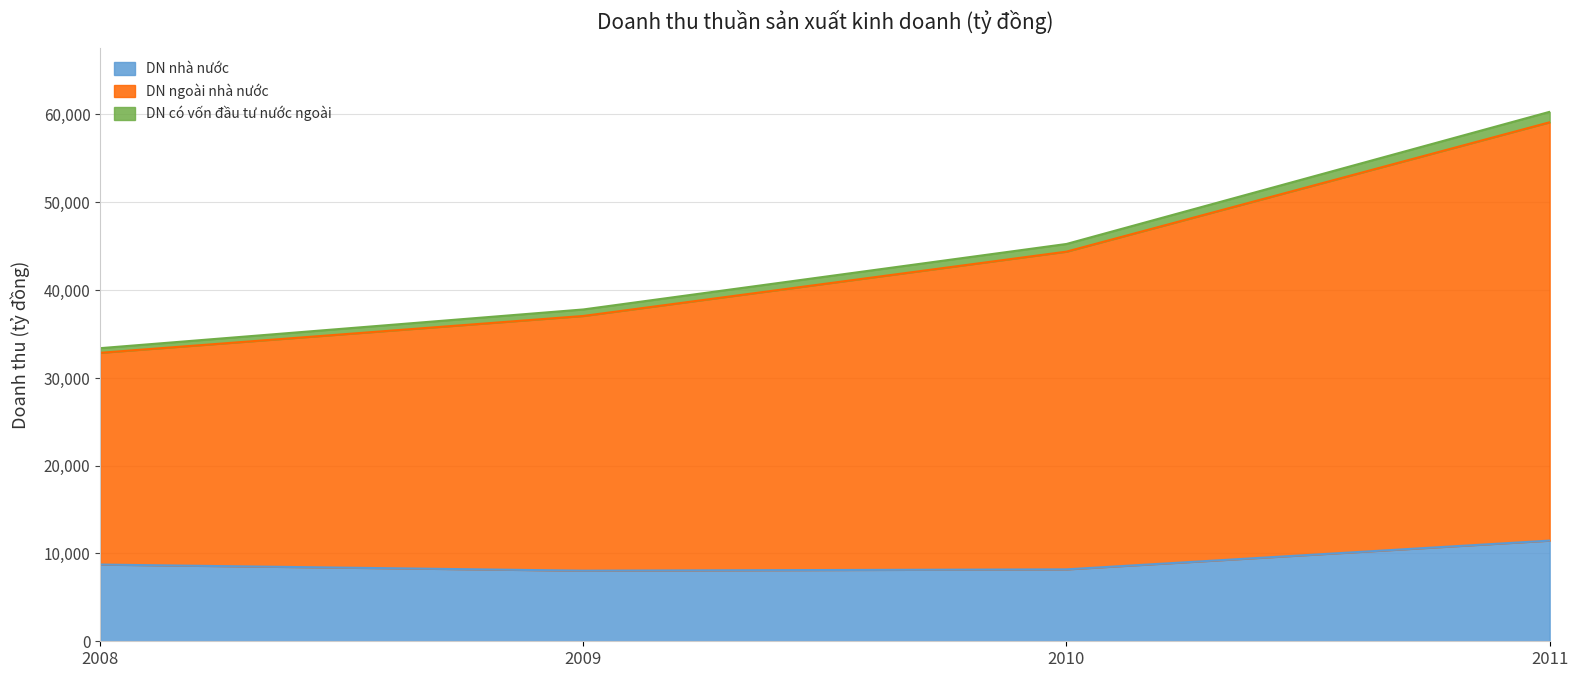

Which category has the highest value in the DN nhà nước series?

2011